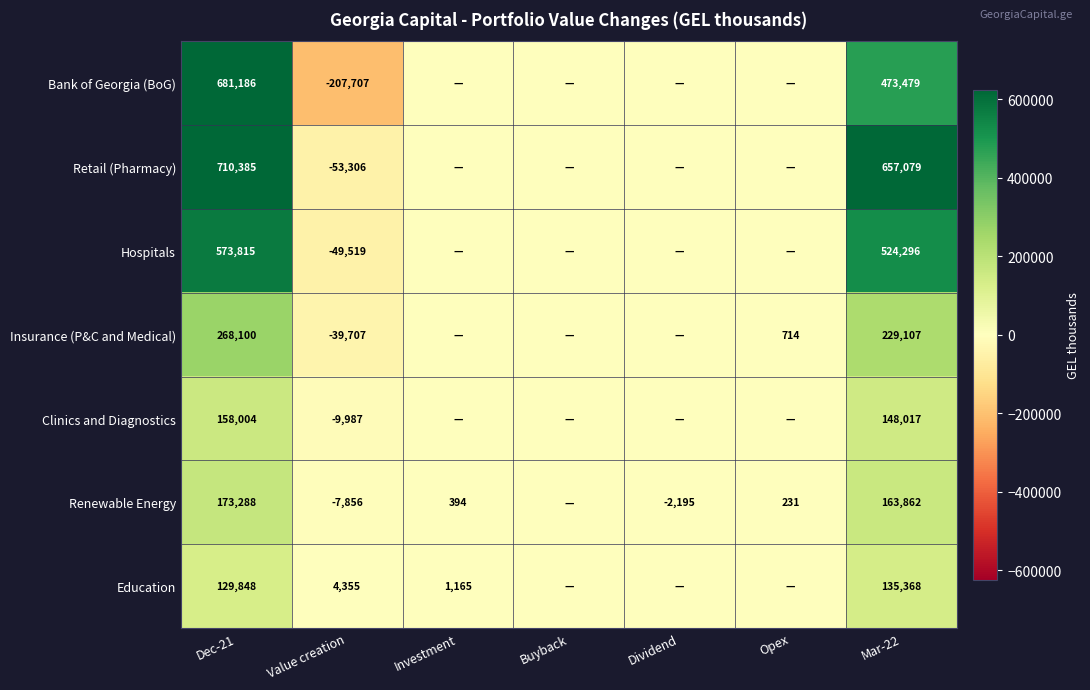

Is it true that Bank of Georgia (BoG) equals 681186 at Dec-21?

True